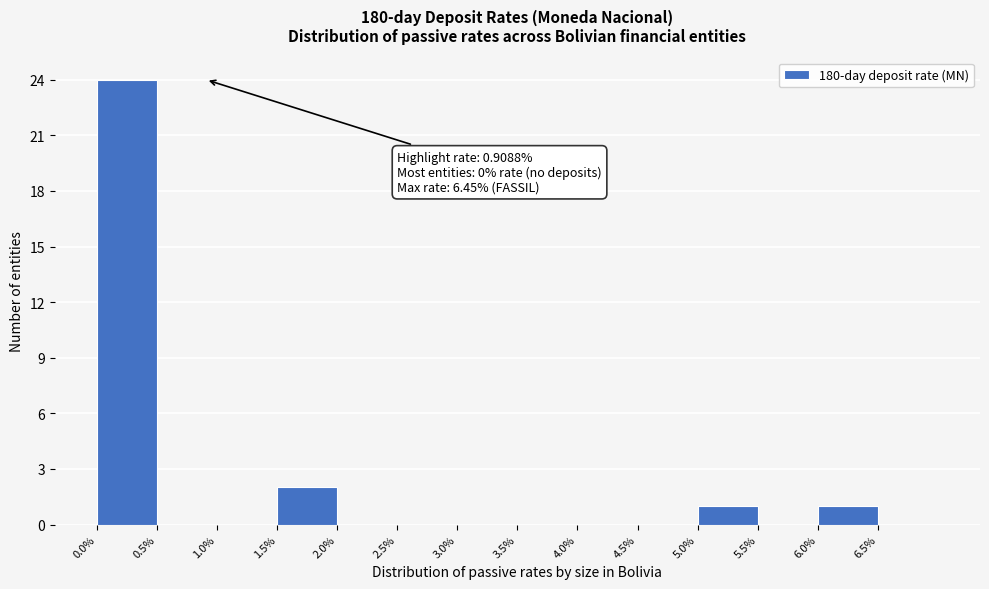

Over which range of the x-axis is the bar tallest?

0.0 to 0.5